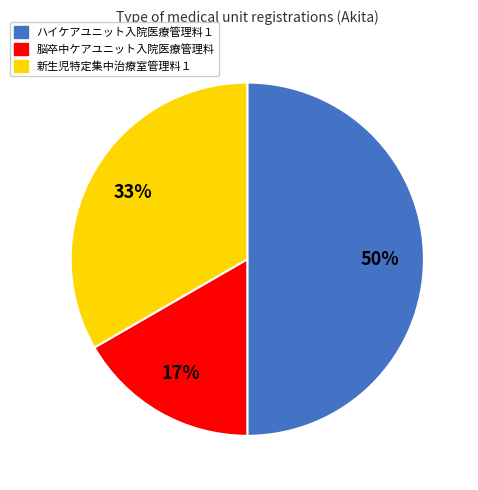

What is the smallest slice in the pie chart?

脳卒中ケアユニット入院医療管理料